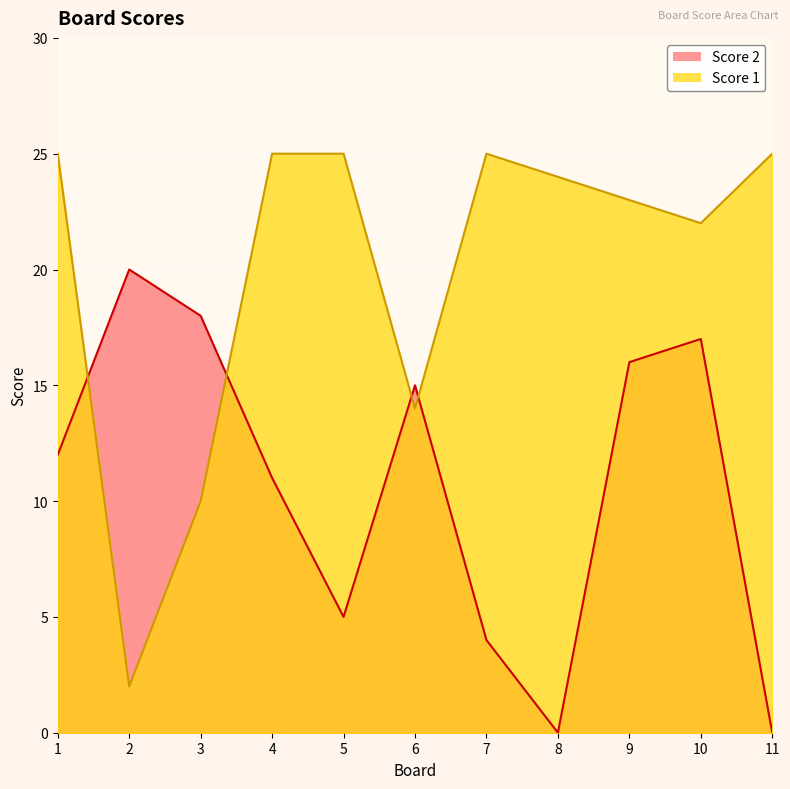

List the series in order of their overall mean, highest first.

Score 1, Score 2